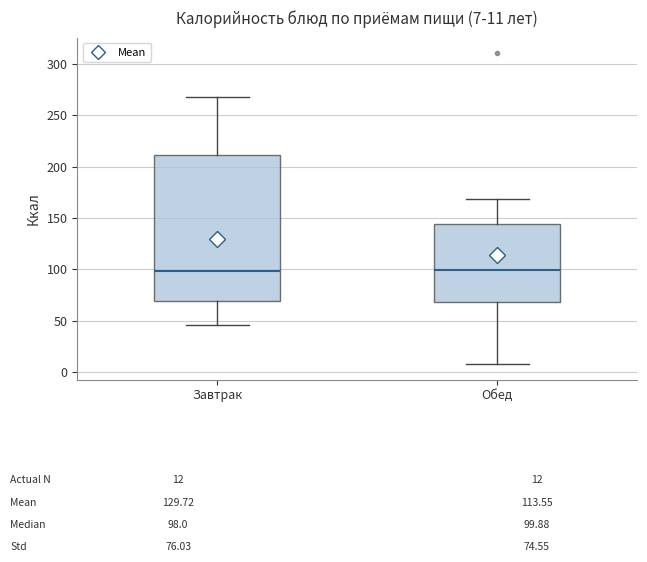

Which box is the tallest, from its lower edge to its upper edge?

Завтрак